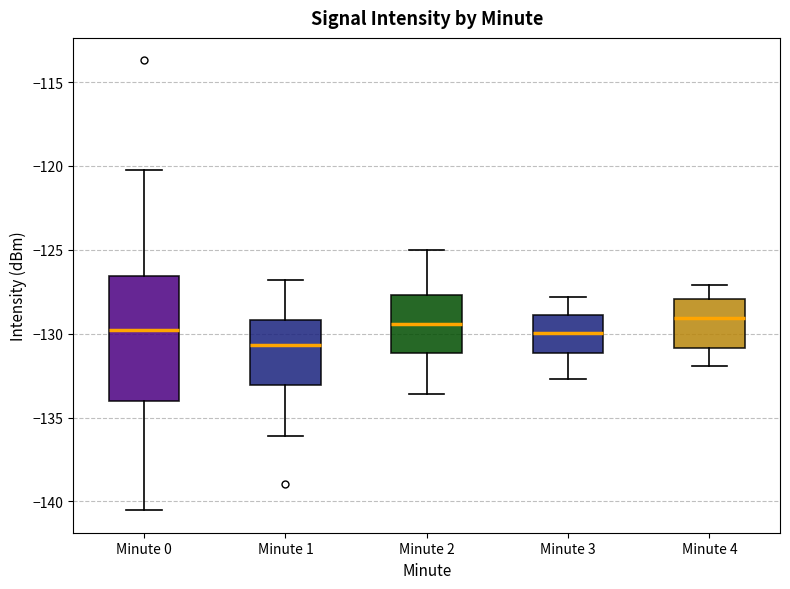

Reading left to right, read every box against the y-axis: the position of its median line, the range the box covers, and the ends of its whiskers. The values are not printed on the chart, so give them approximately, as read against the axis.

Minute 0: median -130.0, box -134.0 to -126.5, whiskers -140.5 to -120.0
Minute 1: median -130.5, box -133.0 to -129.0, whiskers -136.0 to -127.0
Minute 2: median -129.5, box -131.0 to -127.5, whiskers -133.5 to -125.0
Minute 3: median -130.0, box -131.0 to -129.0, whiskers -132.5 to -128.0
Minute 4: median -129.0, box -131.0 to -128.0, whiskers -132.0 to -127.0